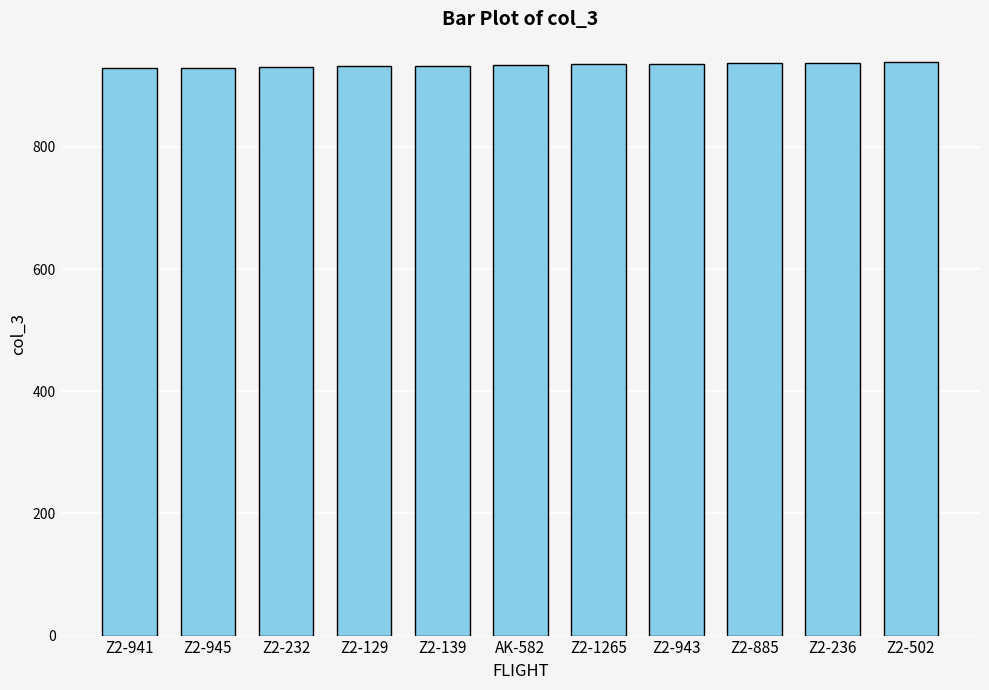

What is the ratio of the value at Z2-139 to the value at Z2-236?

1.0